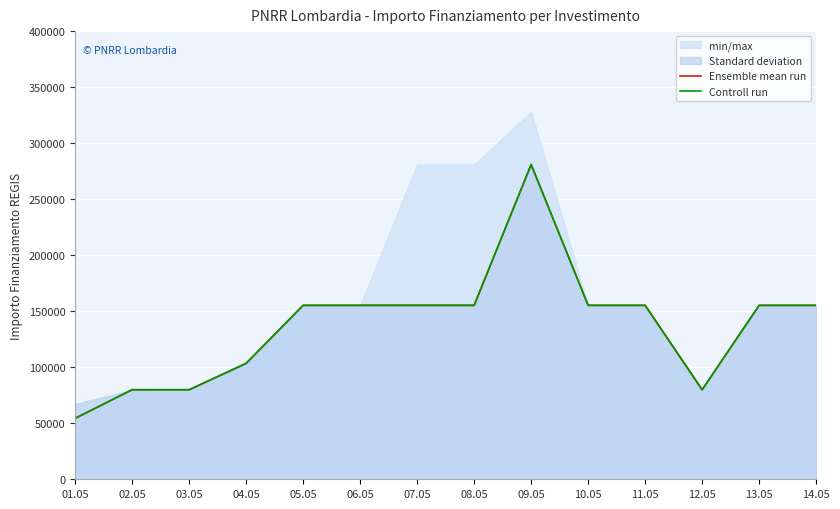

True or false: Controll run has a value of 79922 at 12.05.

True